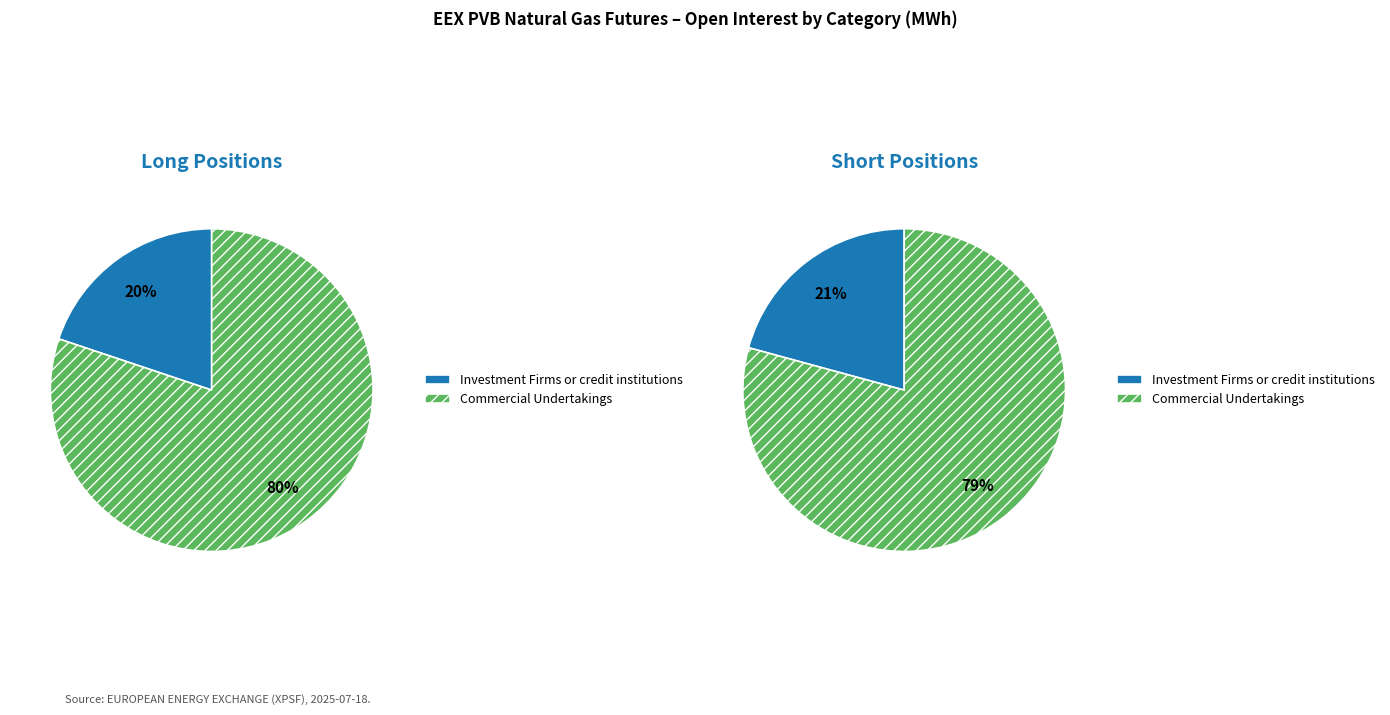

Which series has the largest range (max minus min)?

Long